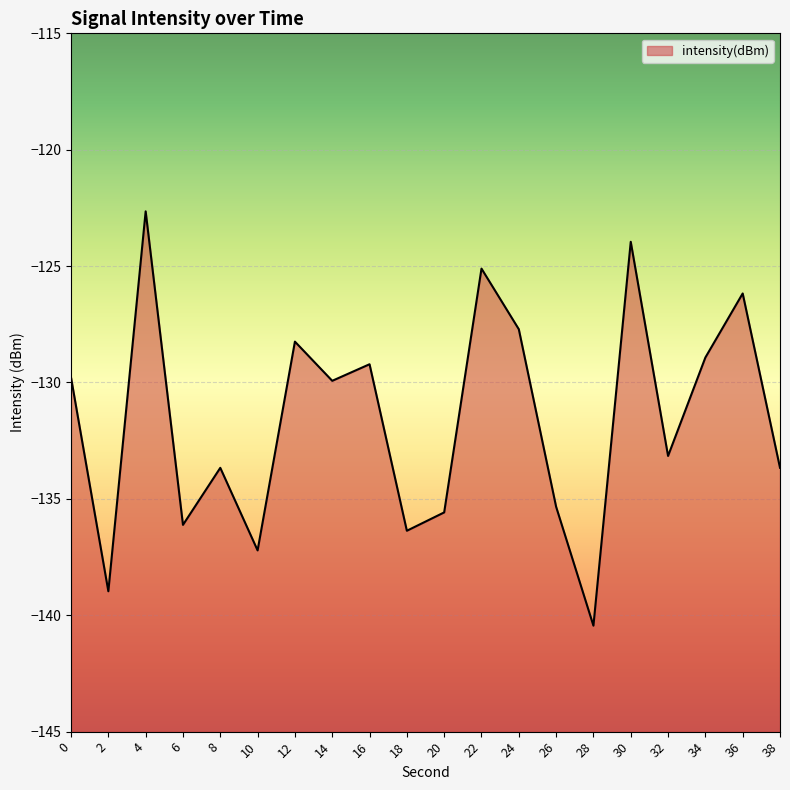

Reading right to left, list all the values displayed in this chart.

38=-133.7	36=-126.2	34=-128.9	32=-133.2	30=-124.0	28=-140.4	26=-135.3	24=-127.7	22=-125.1	20=-135.6	18=-136.4	16=-129.2	14=-129.9	12=-128.2	10=-137.2	8=-133.7	6=-136.1	4=-122.6	2=-139.0	0=-129.8